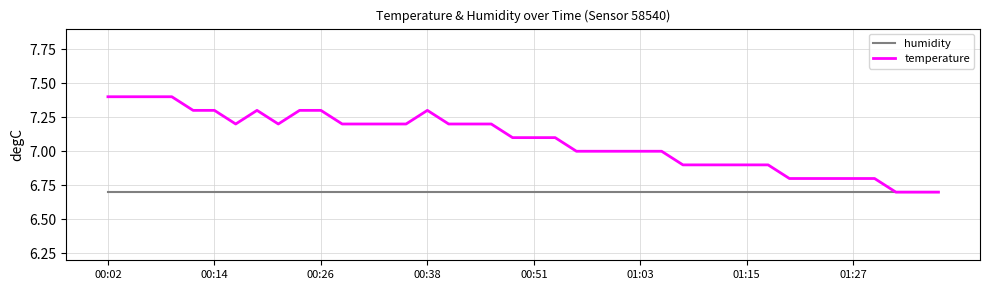

Is this an area chart (filled region under the line)?

No